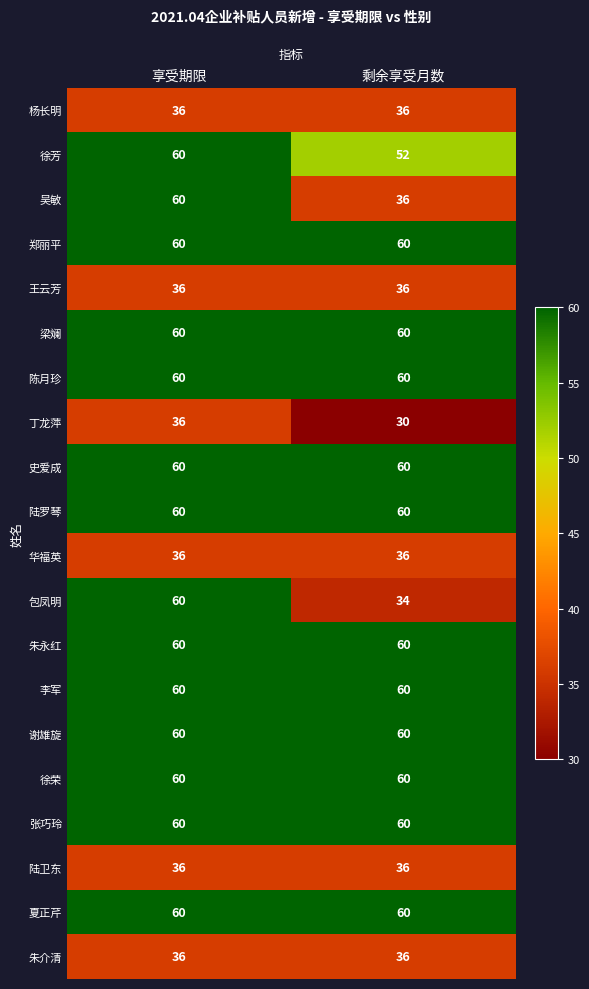

At which category is the sum across all series the highest?

享受期限